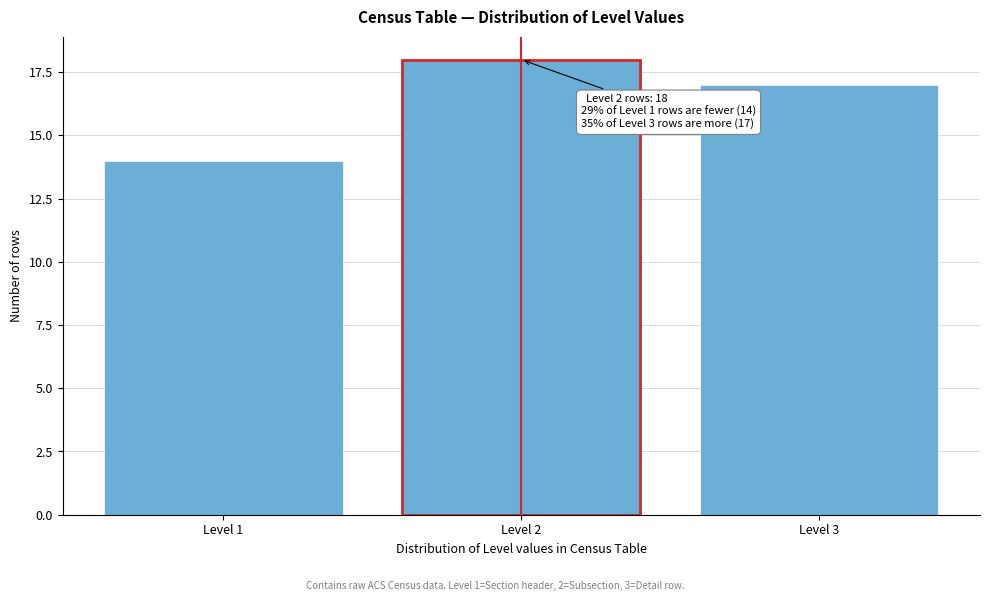

Reading left to right, what are all the values shown in this chart?

14	18	17